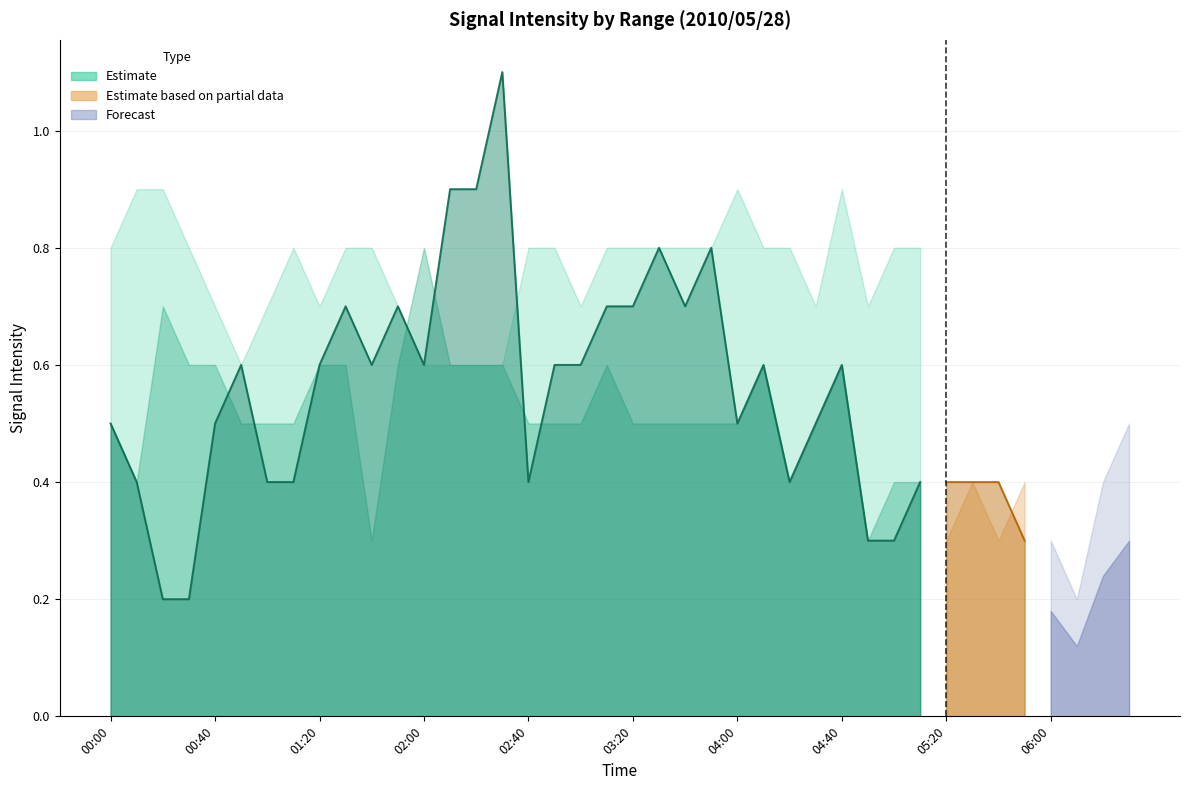

Does the chart display data point markers on the line(s)?

No